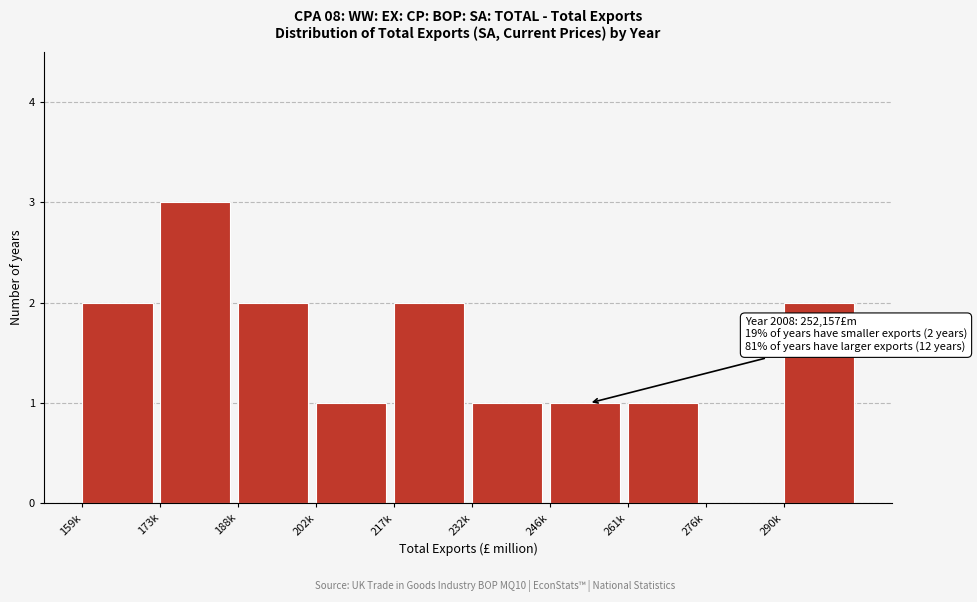

Reading right to left, transcribe all the data shown in this chart.

290k=2	276k=0	261k=1	246k=1	232k=1	217k=2	202k=1	188k=2	173k=3	159k=2